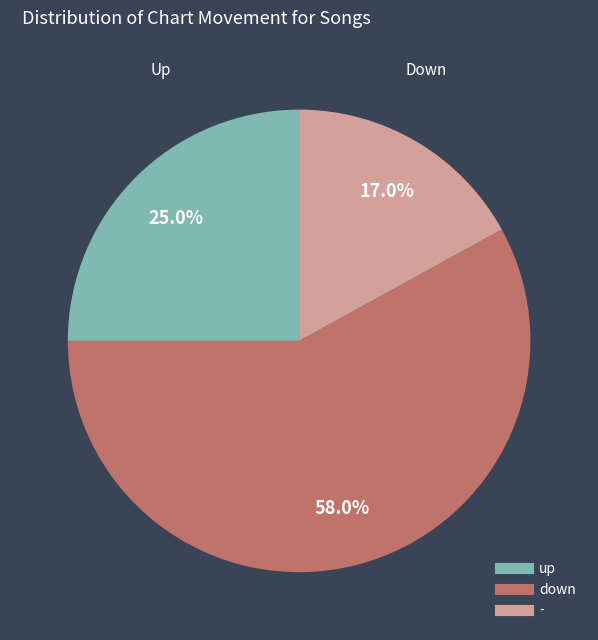

How many segments does this pie chart have?

3